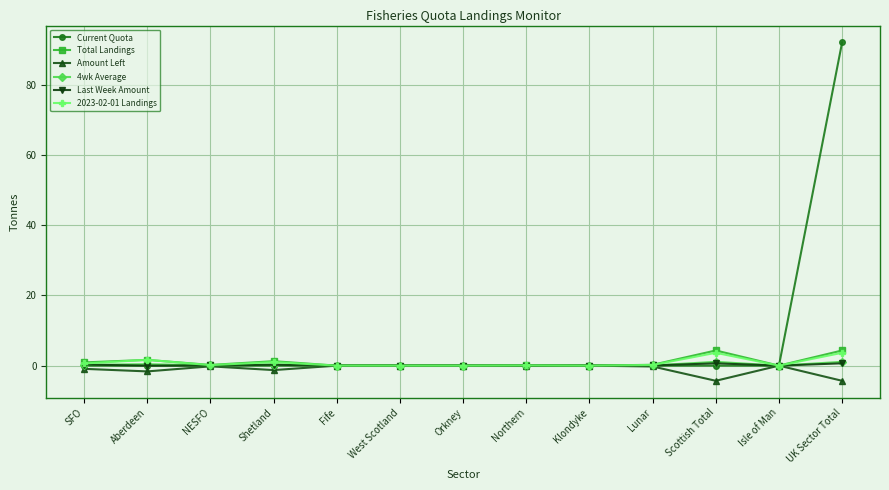

What is the label of the 5th point from the right?

Klondyke